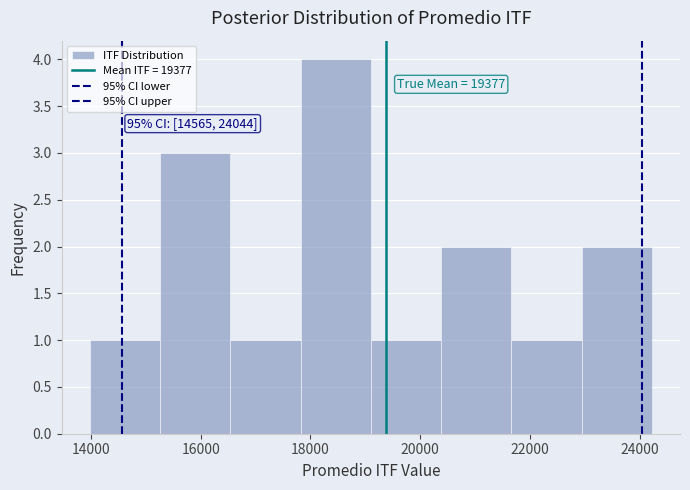

Which range on the x-axis has the tallest bar?

17800 to 19000